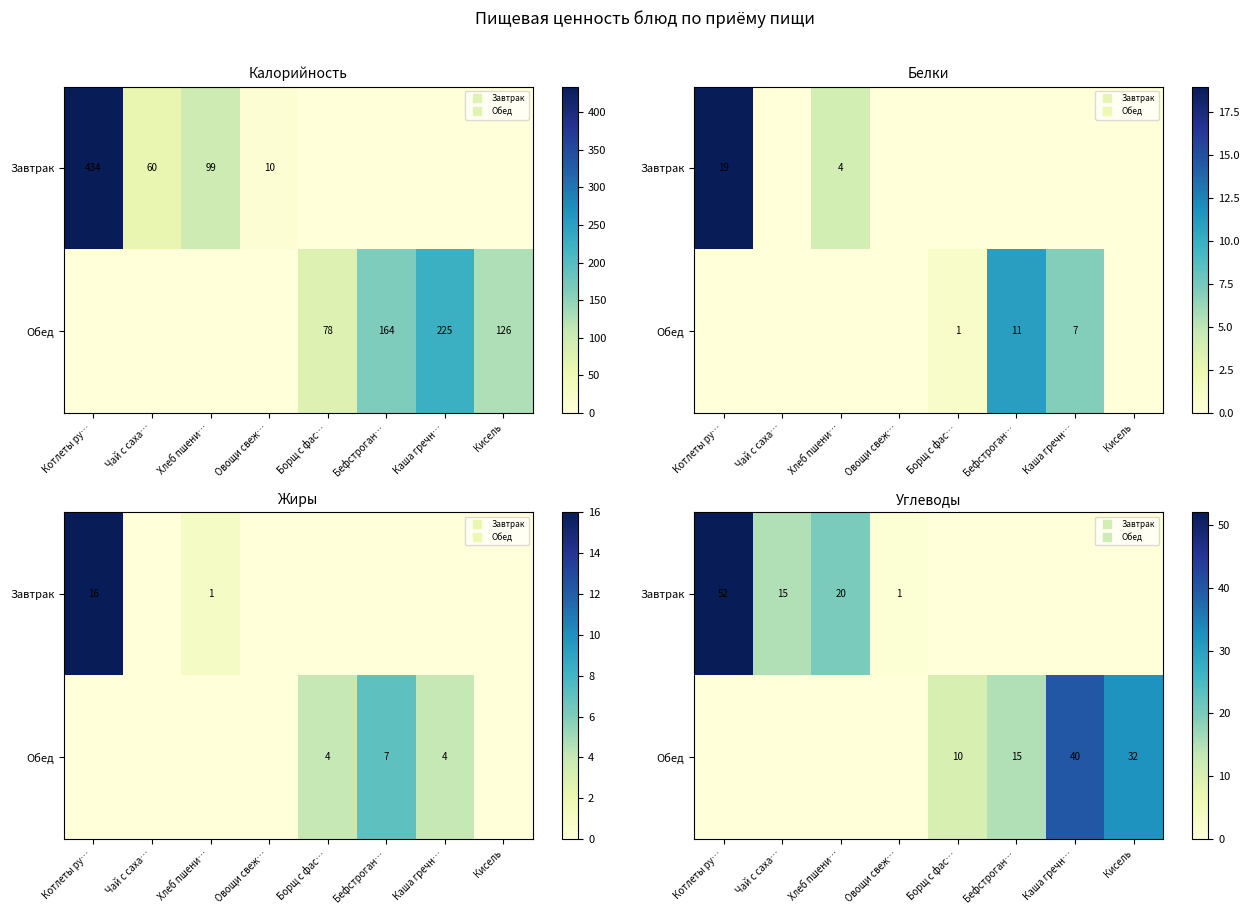

Where does the Завтрак series first go above 1?

Котлеты ру…